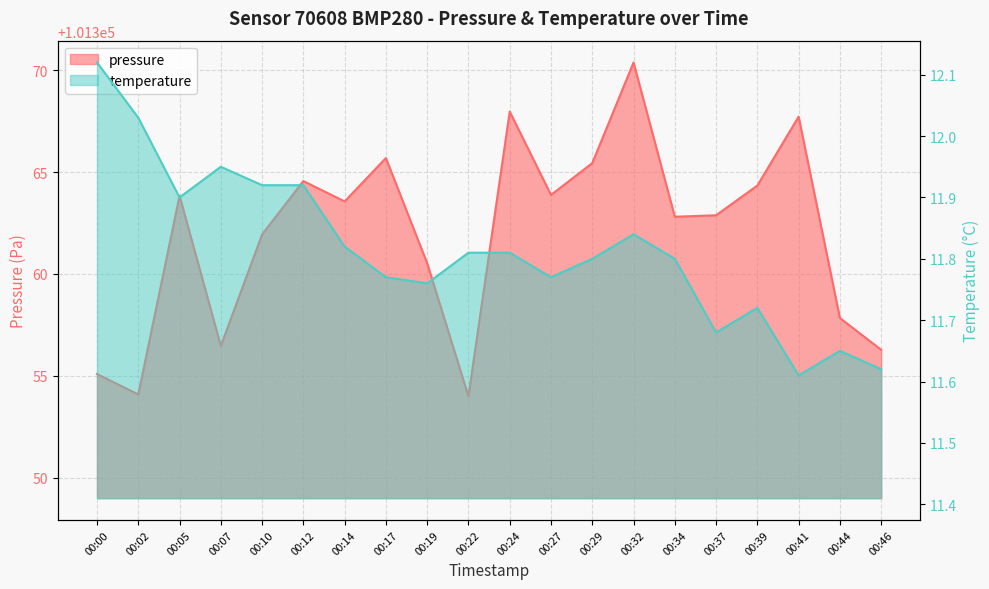

What is the spread (max minus min) of values at 00:46?

101344.7